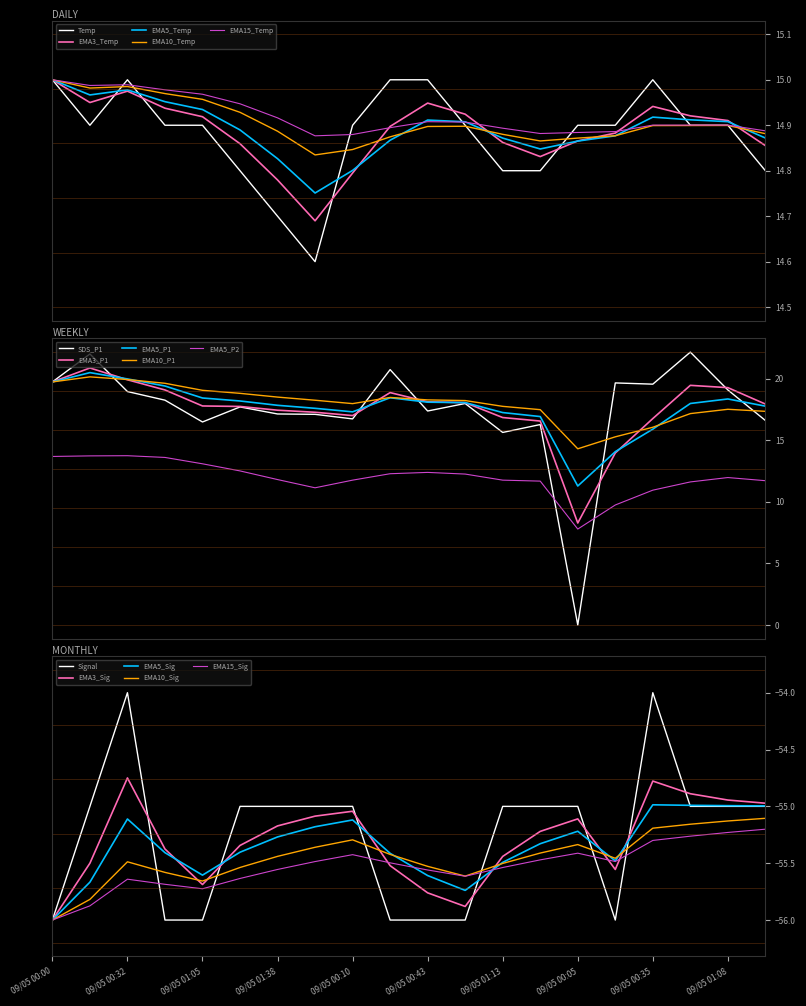

What is the label of the 10th point from the right?

09/05 00:43